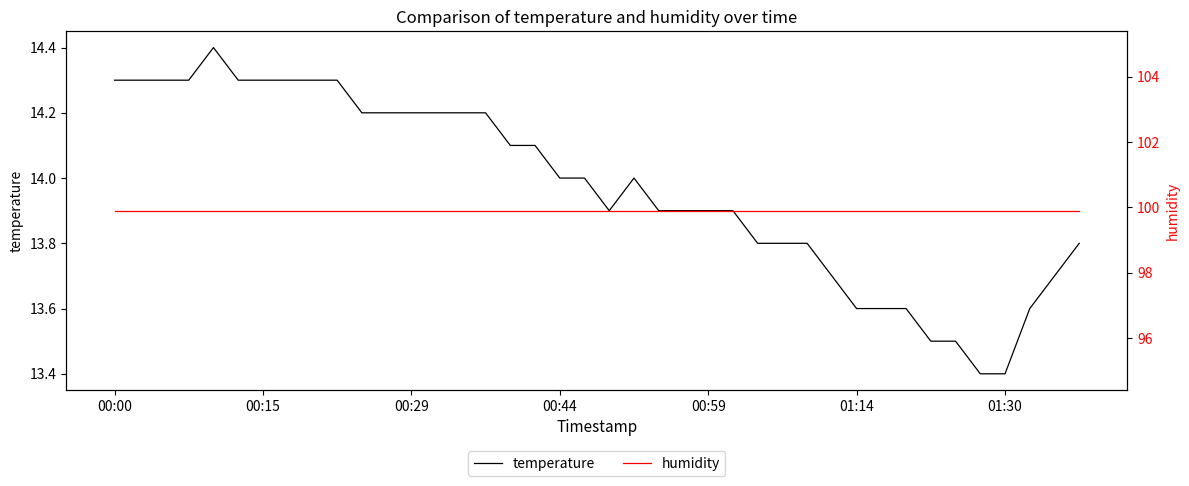

Reading left to right, what are all the values shown in this chart?

temperature: 14.3	14.3	14.3	14.3	14.4	14.3	14.3	14.3	14.3	14.3	14.2	14.2	14.2	14.2	14.2	14.2	14.1	14.1	14.0	14.0	13.9	14.0	13.9	13.9	13.9	13.9	13.8	13.8	13.8	13.7	13.6	13.6	13.6	13.5	13.5	13.4	13.4	13.6	13.7	13.8
humidity: 99.9	99.9	99.9	99.9	99.9	99.9	99.9	99.9	99.9	99.9	99.9	99.9	99.9	99.9	99.9	99.9	99.9	99.9	99.9	99.9	99.9	99.9	99.9	99.9	99.9	99.9	99.9	99.9	99.9	99.9	99.9	99.9	99.9	99.9	99.9	99.9	99.9	99.9	99.9	99.9